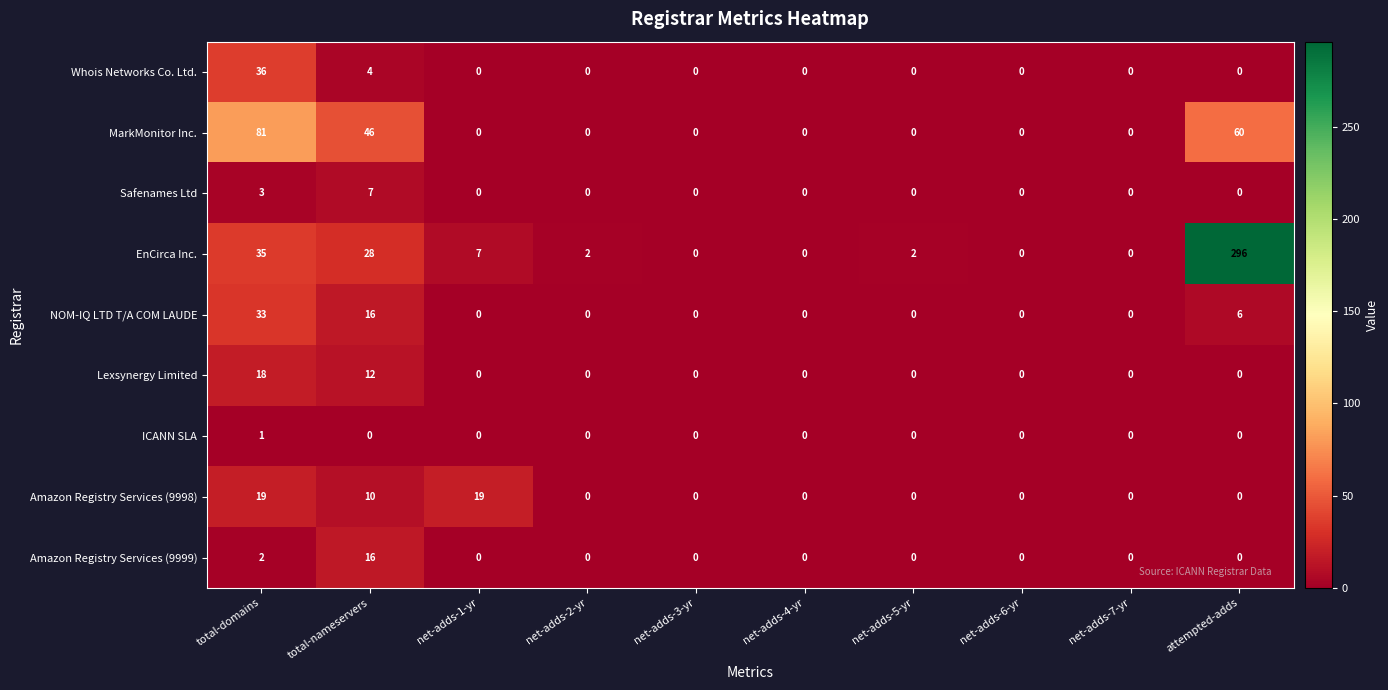

At which label does EnCirca Inc. reach its peak?

attempted-adds